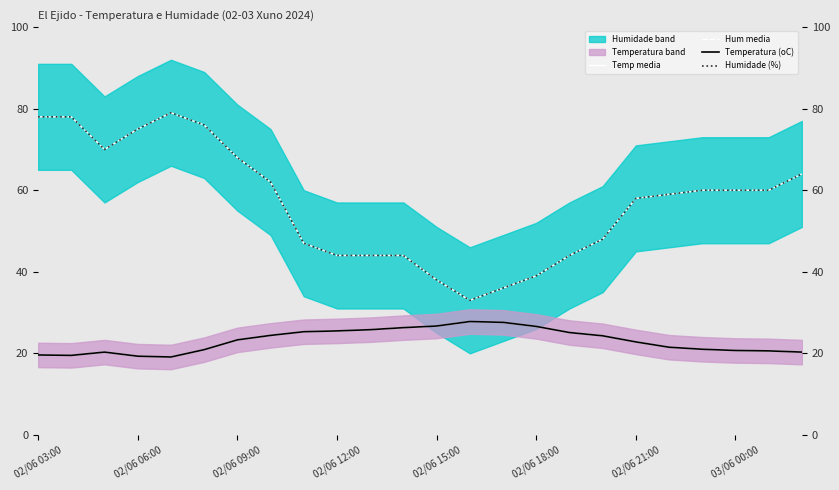

Reading right to left, extract all data points from this chart.

Temp media: 20.3	20.6	20.7	21.0	21.5	22.8	24.3	25.1	26.6	27.6	27.8	26.7	26.3	25.8	25.5	25.3	24.4	23.3	20.9	19.1	19.3	20.3	19.5	19.6
Hum media: 64.0	60.0	60.0	60.0	59.0	58.0	48.0	44.0	39.0	36.0	33.0	38.0	44.0	44.0	44.0	47.0	62.0	68.0	76.0	79.0	75.0	70.0	78.0	78.0
Temperatura (oC): 20.3	20.6	20.7	21.0	21.5	22.8	24.3	25.1	26.6	27.6	27.8	26.7	26.3	25.8	25.5	25.3	24.4	23.3	20.9	19.1	19.3	20.3	19.5	19.6
Humidade (%): 64.0	60.0	60.0	60.0	59.0	58.0	48.0	44.0	39.0	36.0	33.0	38.0	44.0	44.0	44.0	47.0	62.0	68.0	76.0	79.0	75.0	70.0	78.0	78.0